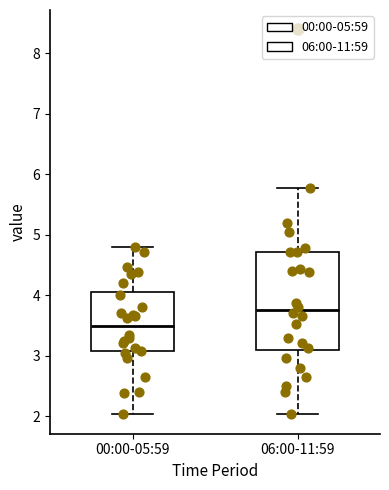

Where is the lower edge of the box for 00:00-05:59 on the y-axis? The values are not printed on the chart, so give them approximately, as read against the axis.

3.1